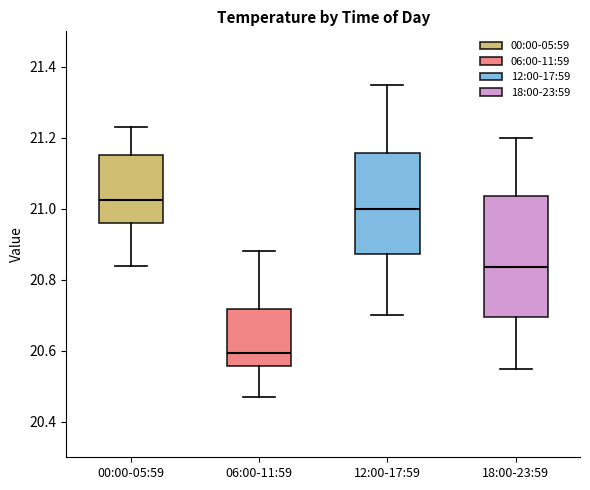

Comparing the boxes themselves (not the whiskers), which one is the tallest?

18:00-23:59